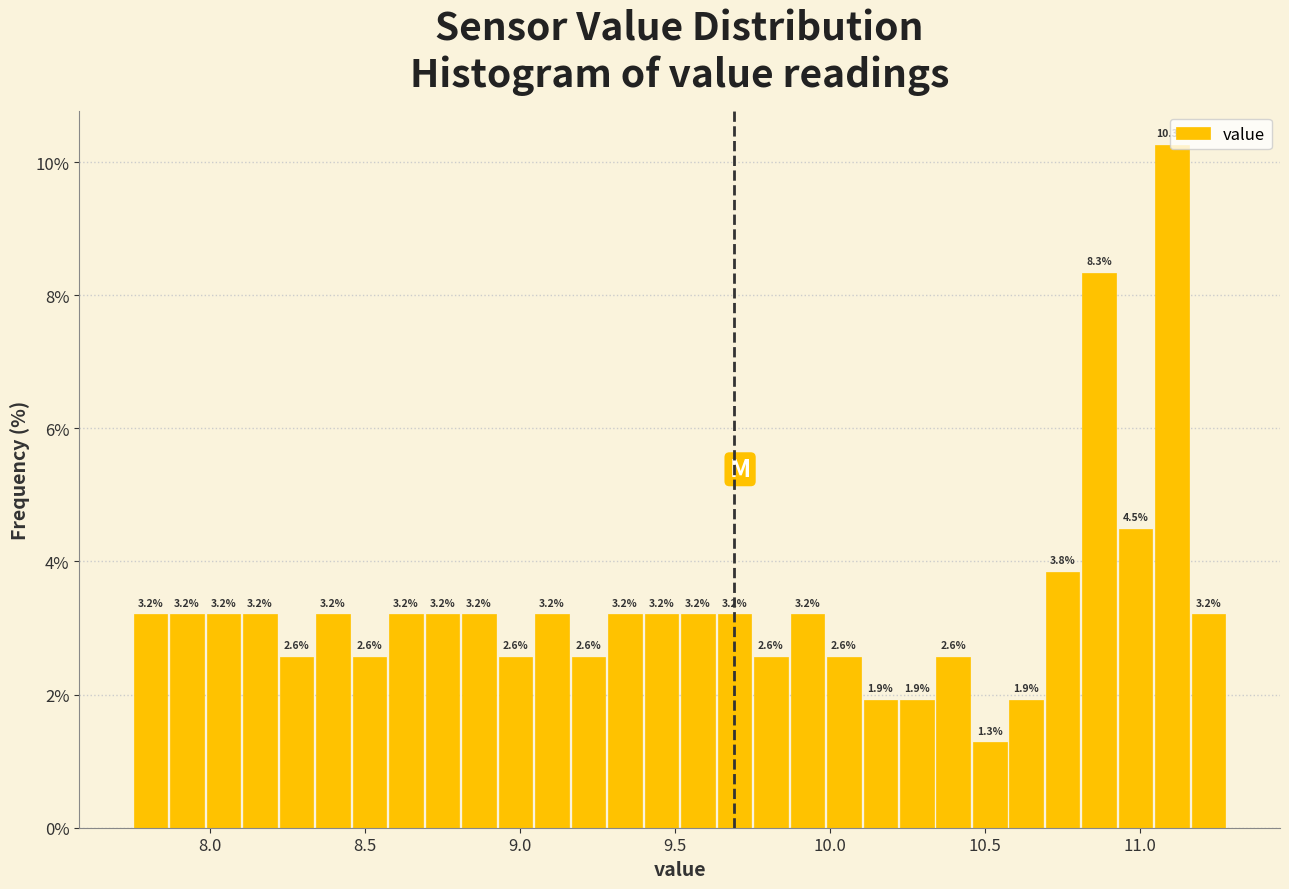

Read against the x-axis, roughly where is the centre of the tallest bar?

11.10